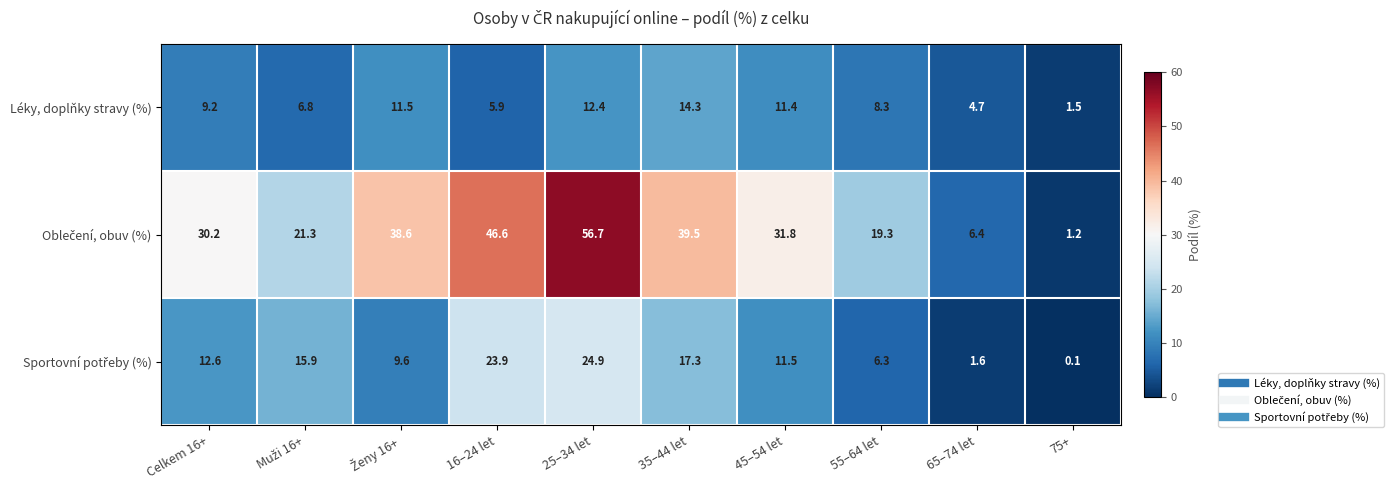

Where does the Léky, doplňky stravy (%) series first go above 9?

Celkem 16+